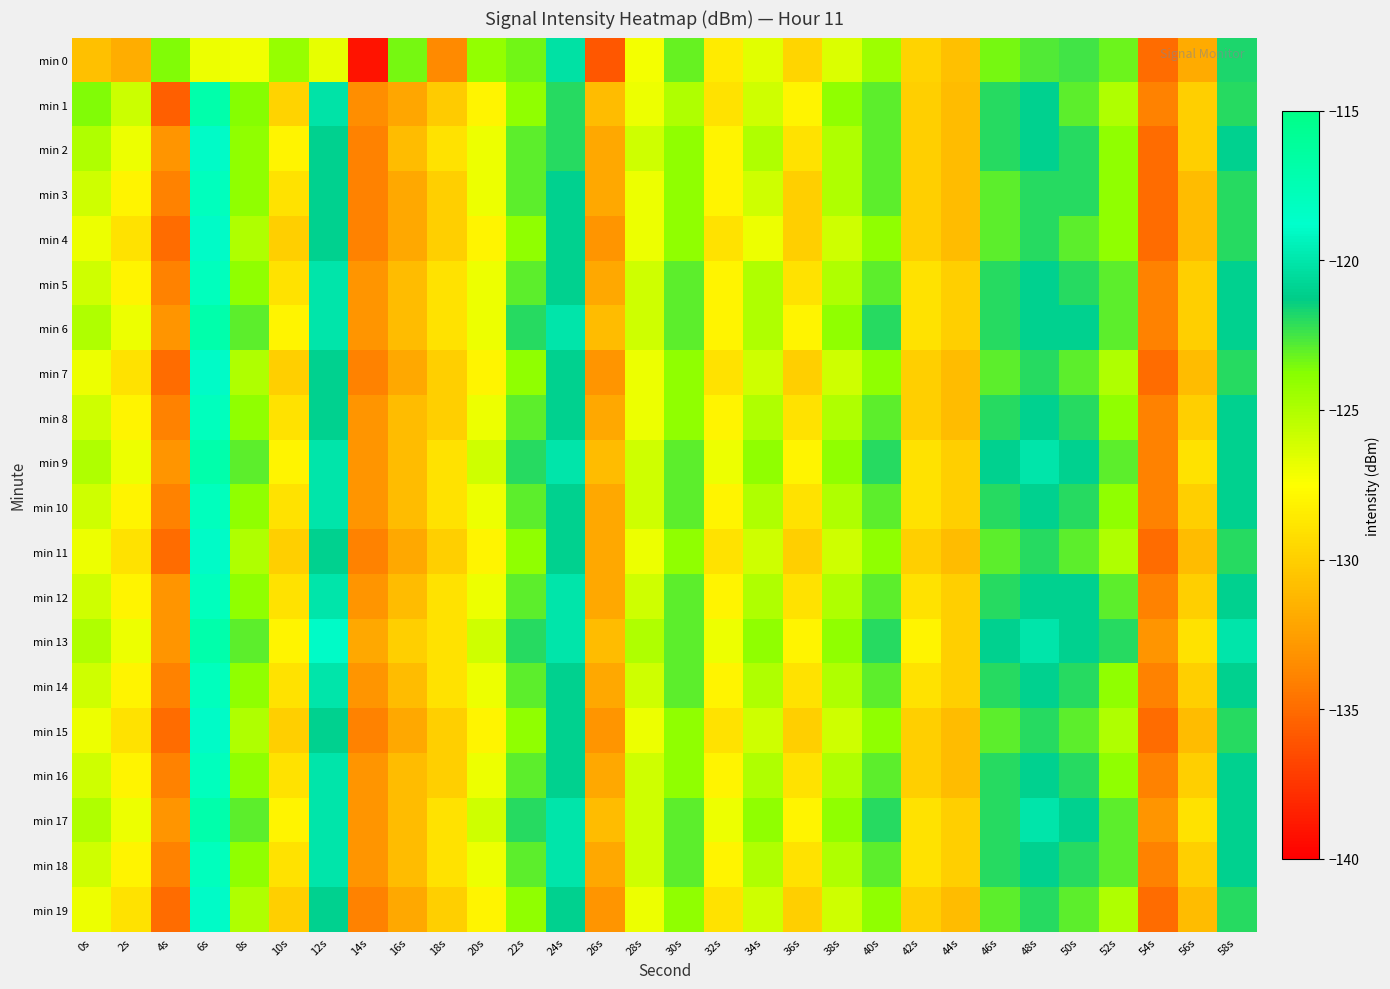

What is the difference between the highest and lowest values at 8s?

4.1